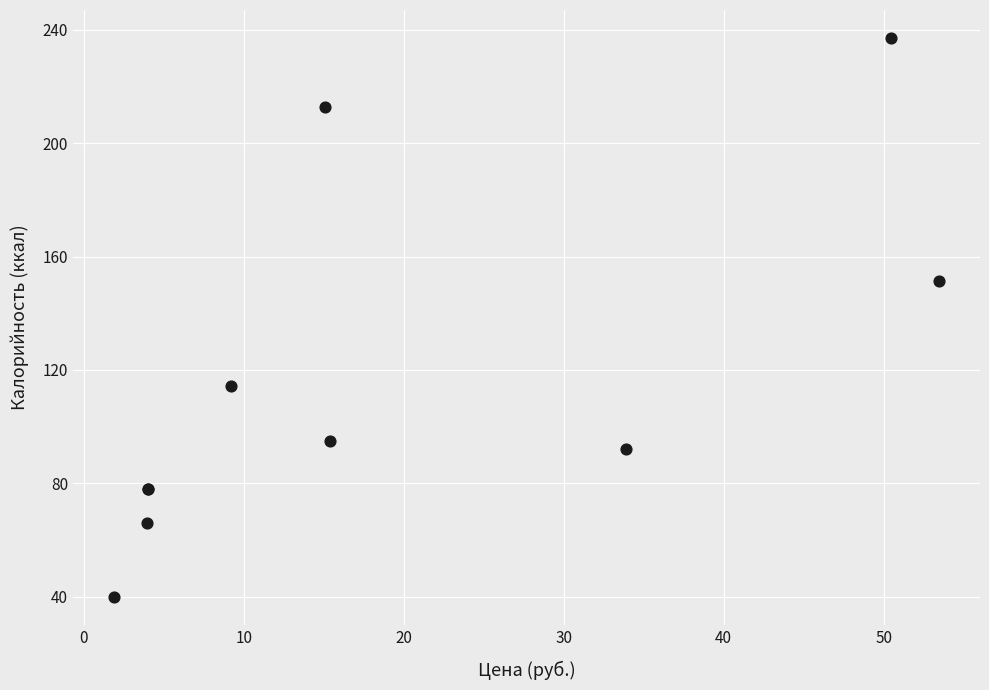

What Y value in the scatter plot is closest to 138?

151.2